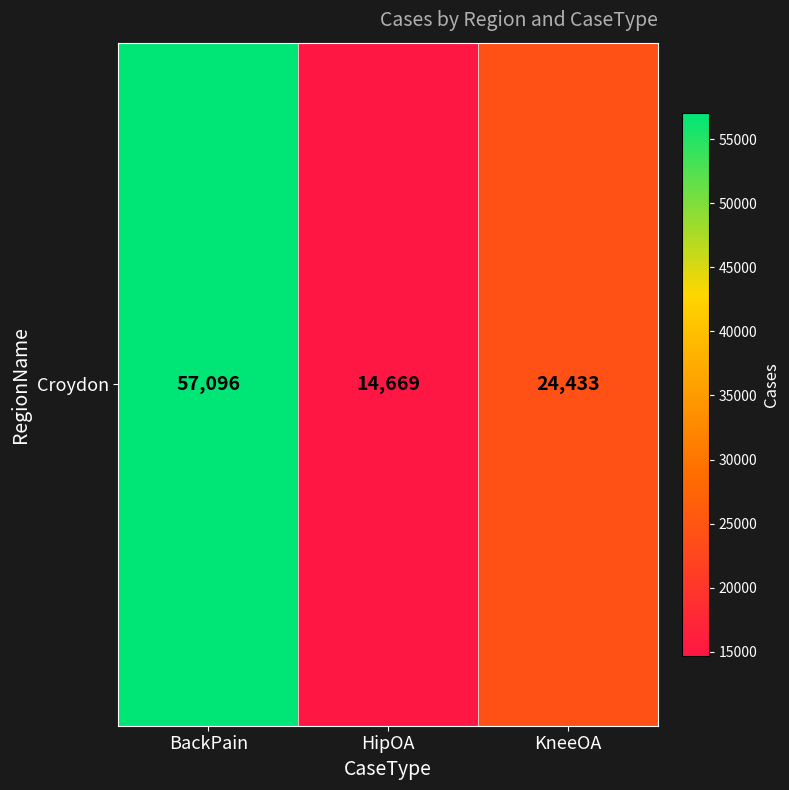

At which category does the chart reach its minimum across all series?

HipOA